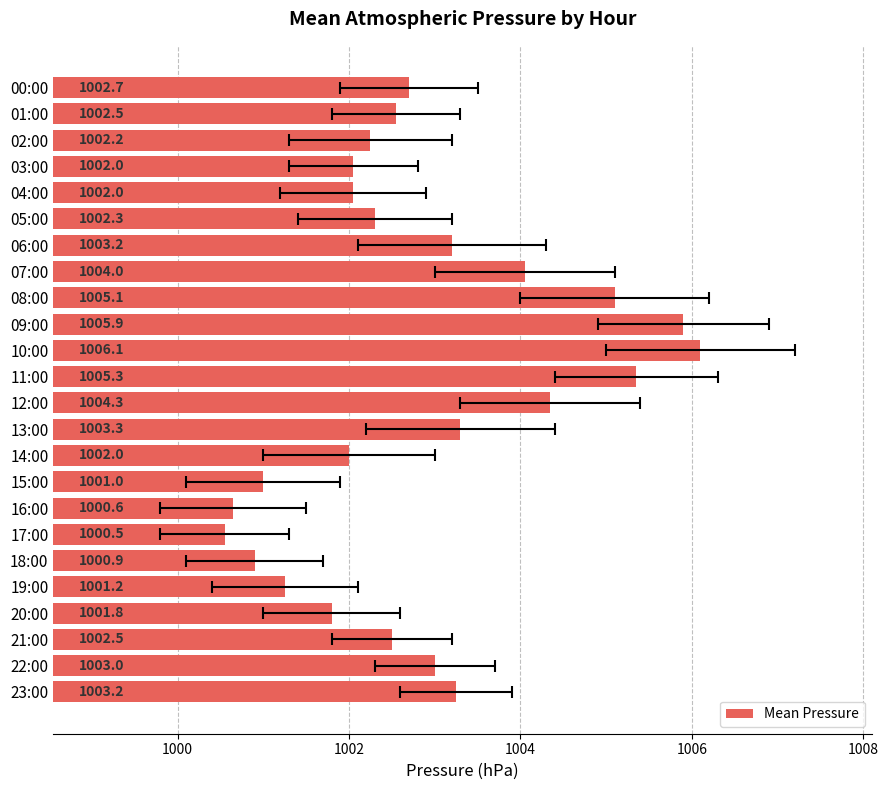

True or false: the data shows 480.2 at 01:00.

False